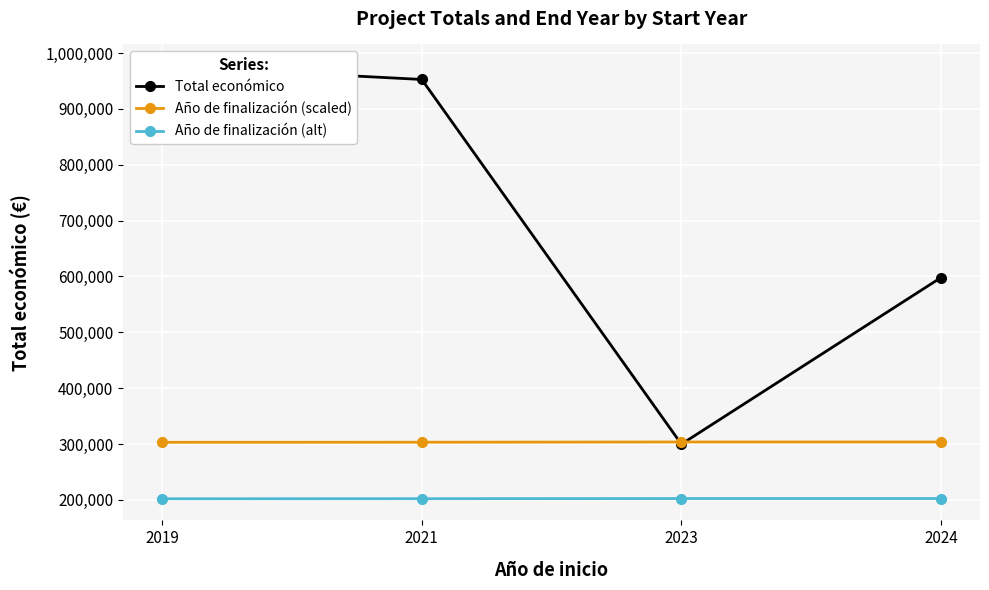

True or false: Total económico and Año de finalización (scaled) intersect in this chart.

True